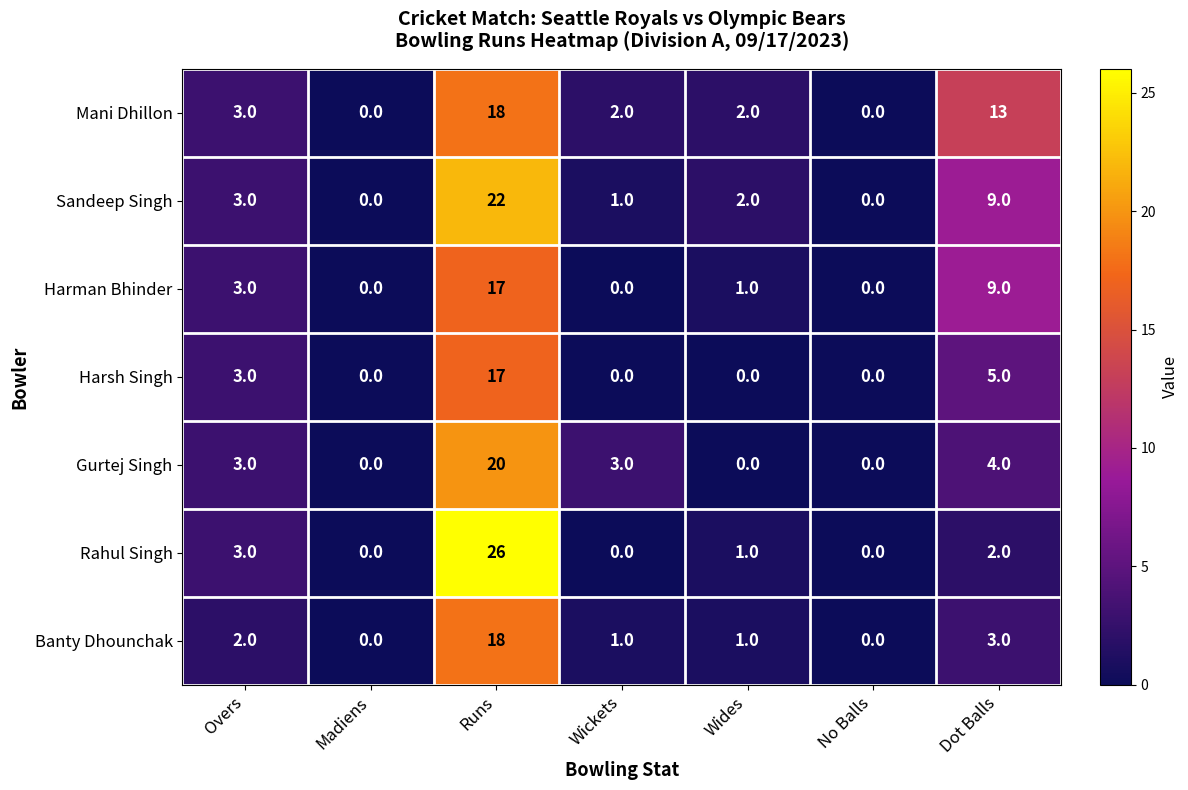

The value of Rahul Singh at Wickets is 0. True or false?

True